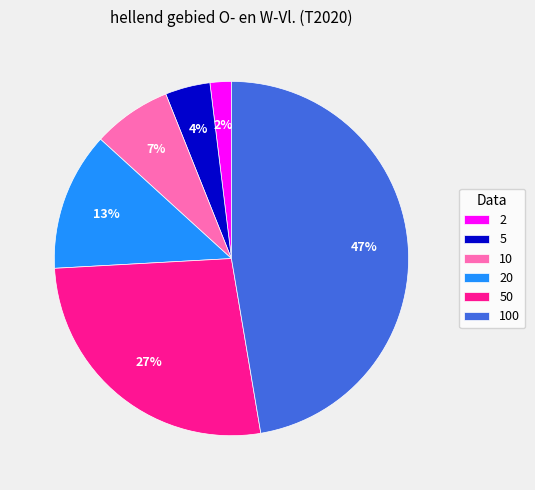

How many slices are in this pie chart?

6